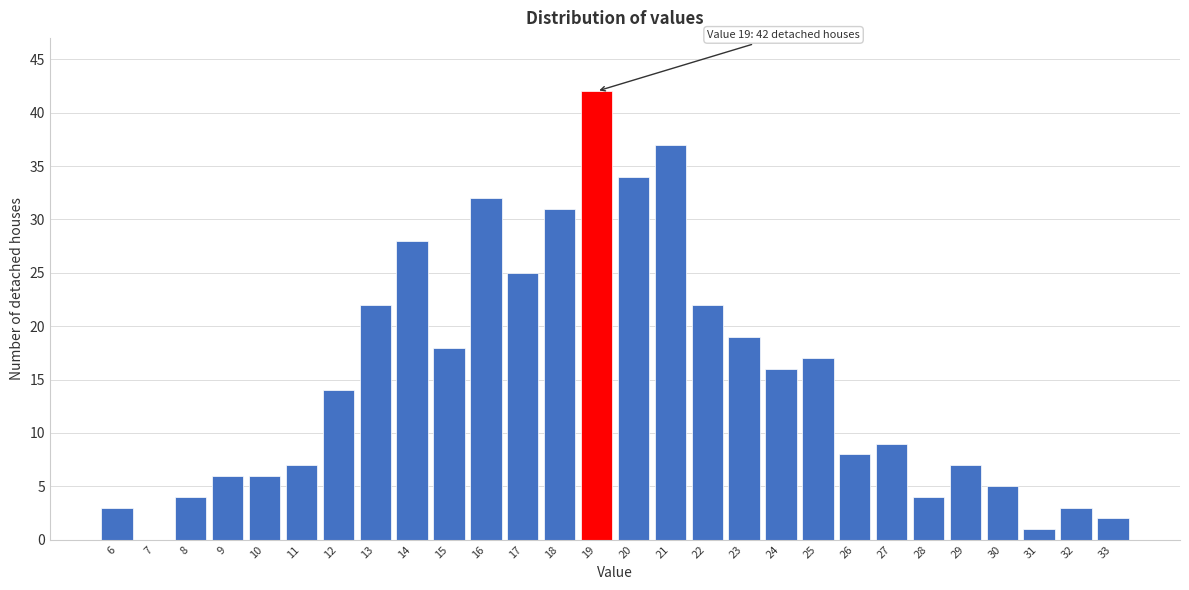

Reading left to right, transcribe all the data shown in this chart.

6=3	7=0	8=4	9=6	10=6	11=7	12=14	13=22	14=28	15=18	16=32	17=25	18=31	19=42	20=34	21=37	22=22	23=19	24=16	25=17	26=8	27=9	28=4	29=7	30=5	31=1	32=3	33=2